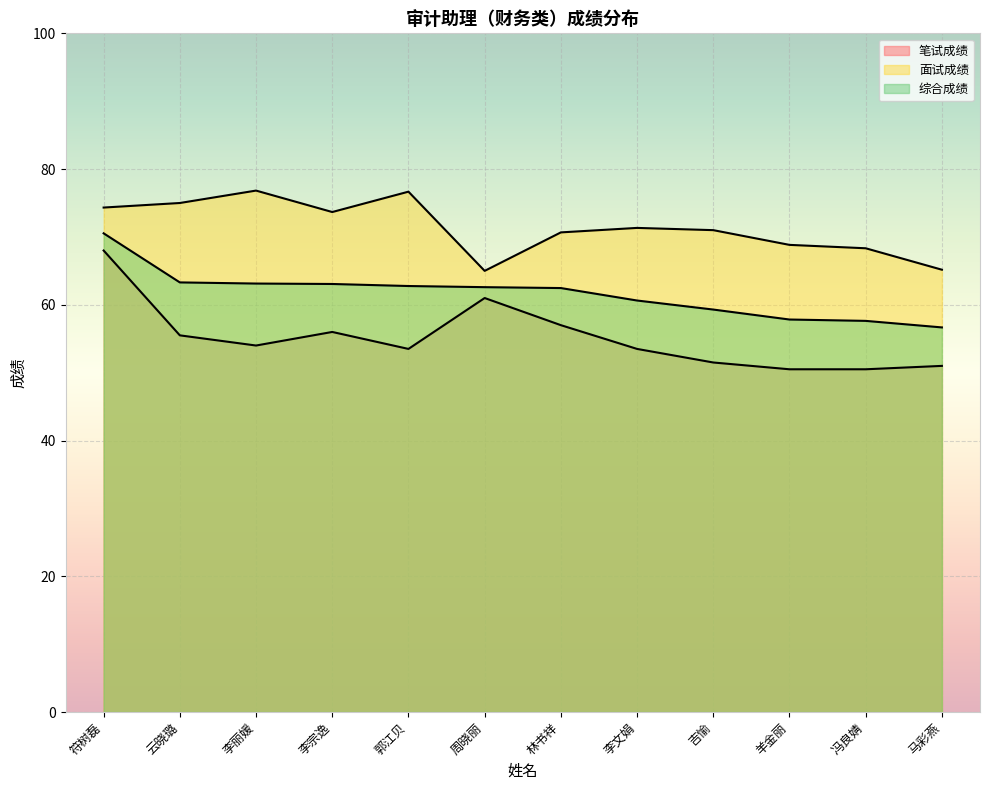

Reading right to left, extract all data points from this chart.

笔试成绩: 51.0	50.5	50.5	51.5	53.5	57.0	61.0	53.5	56.0	54.0	55.5	68.0
面试成绩: 65.2	68.3	68.8	71.0	71.3	70.7	65.0	76.7	73.7	76.8	75.0	74.3
综合成绩: 56.7	57.6	57.8	59.3	60.6	62.5	62.6	62.8	63.1	63.1	63.3	70.5